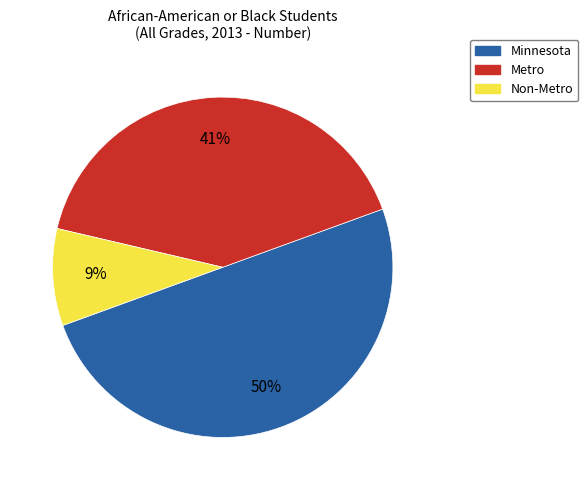

Which slice is the smallest?

Non-Metro